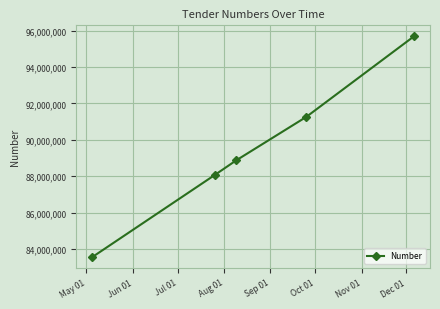

True or false: the data has more than 2 interior local peaks.

False